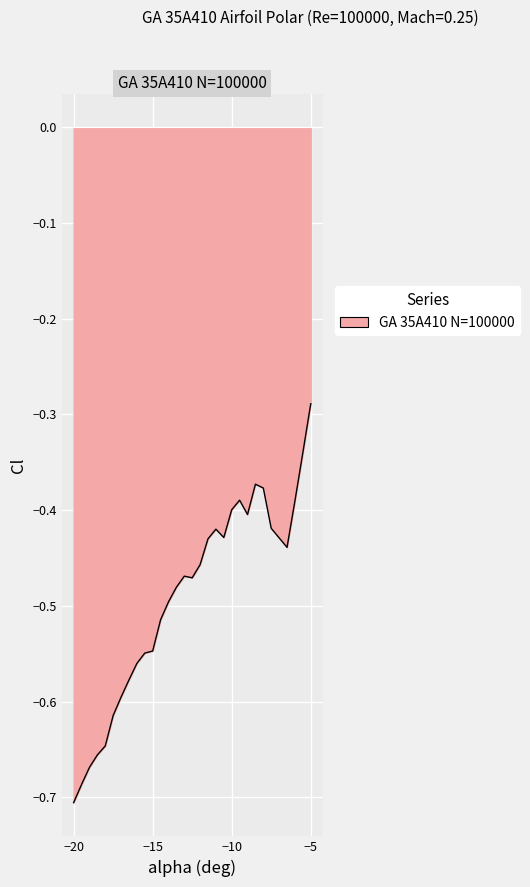

What is the difference between the maximum and minimum values?

0.4